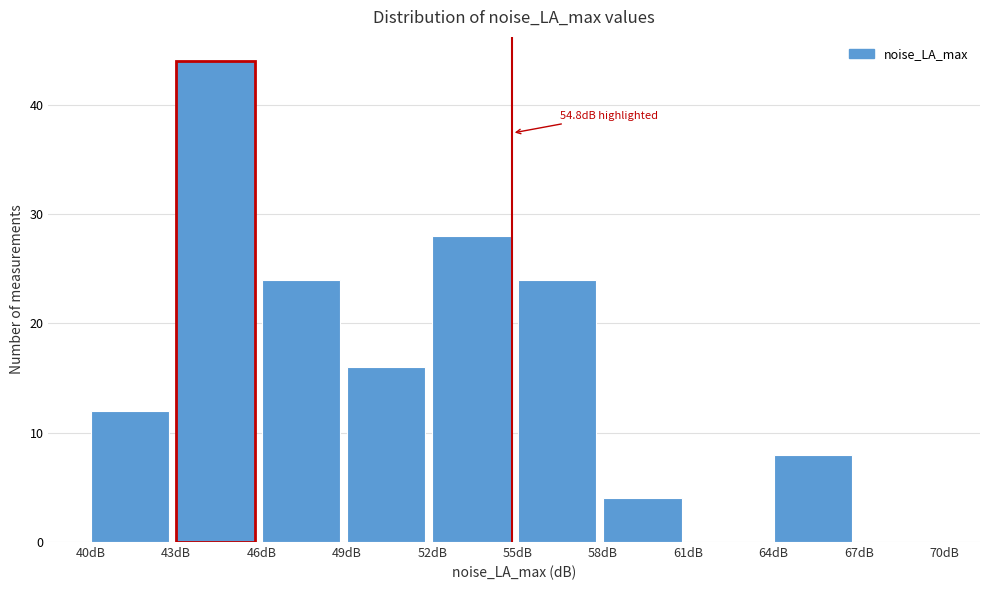

Over which range of the x-axis is the bar tallest?

43 to 46